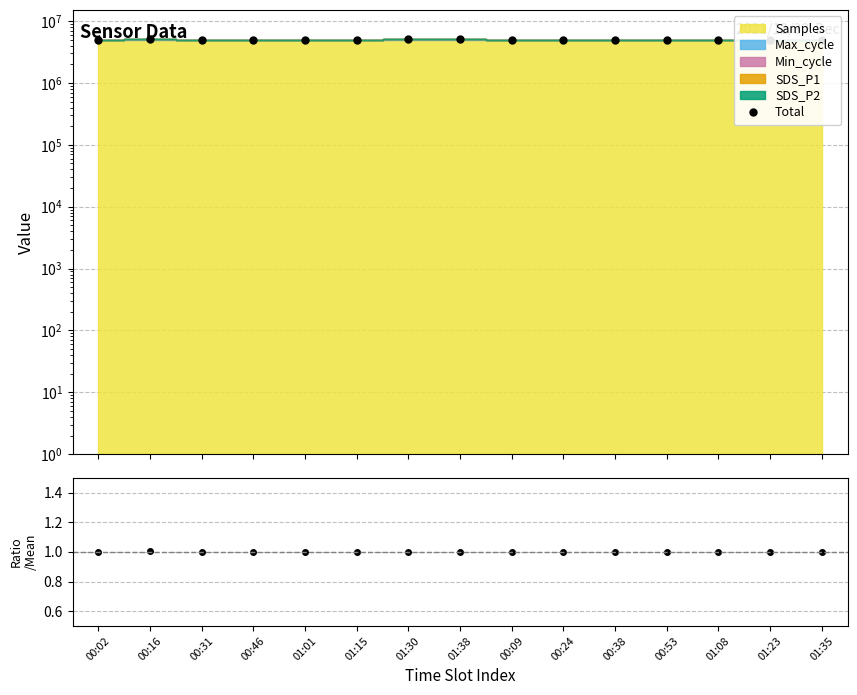

What is the average value of the Ratio series?

1.0